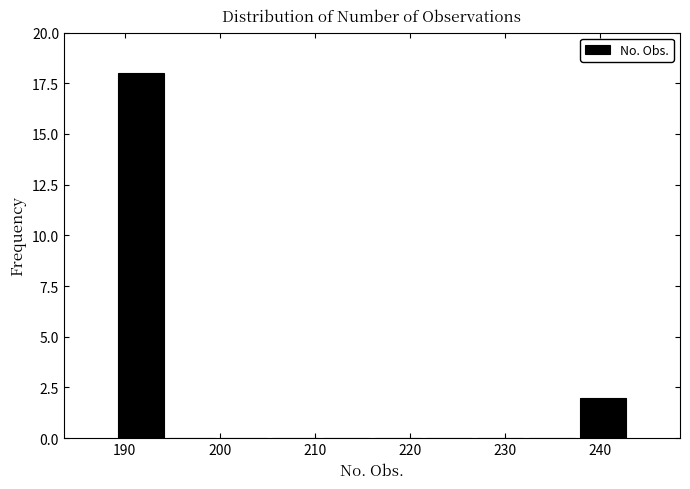

Reading left to right, list every bar in this chart as the range it spans on the x-axis followed by its height. Neither the bar edges nor the heights are printed on the chart, so give them approximately, as read against the axes.

189.0 to 194.4: 18
194.4 to 199.8: 0
199.8 to 205.2: 0
205.2 to 210.6: 0
210.6 to 216.0: 0
216.0 to 221.4: 0
221.4 to 226.8: 0
226.8 to 232.2: 0
232.2 to 237.6: 0
237.6 to 243.0: 2